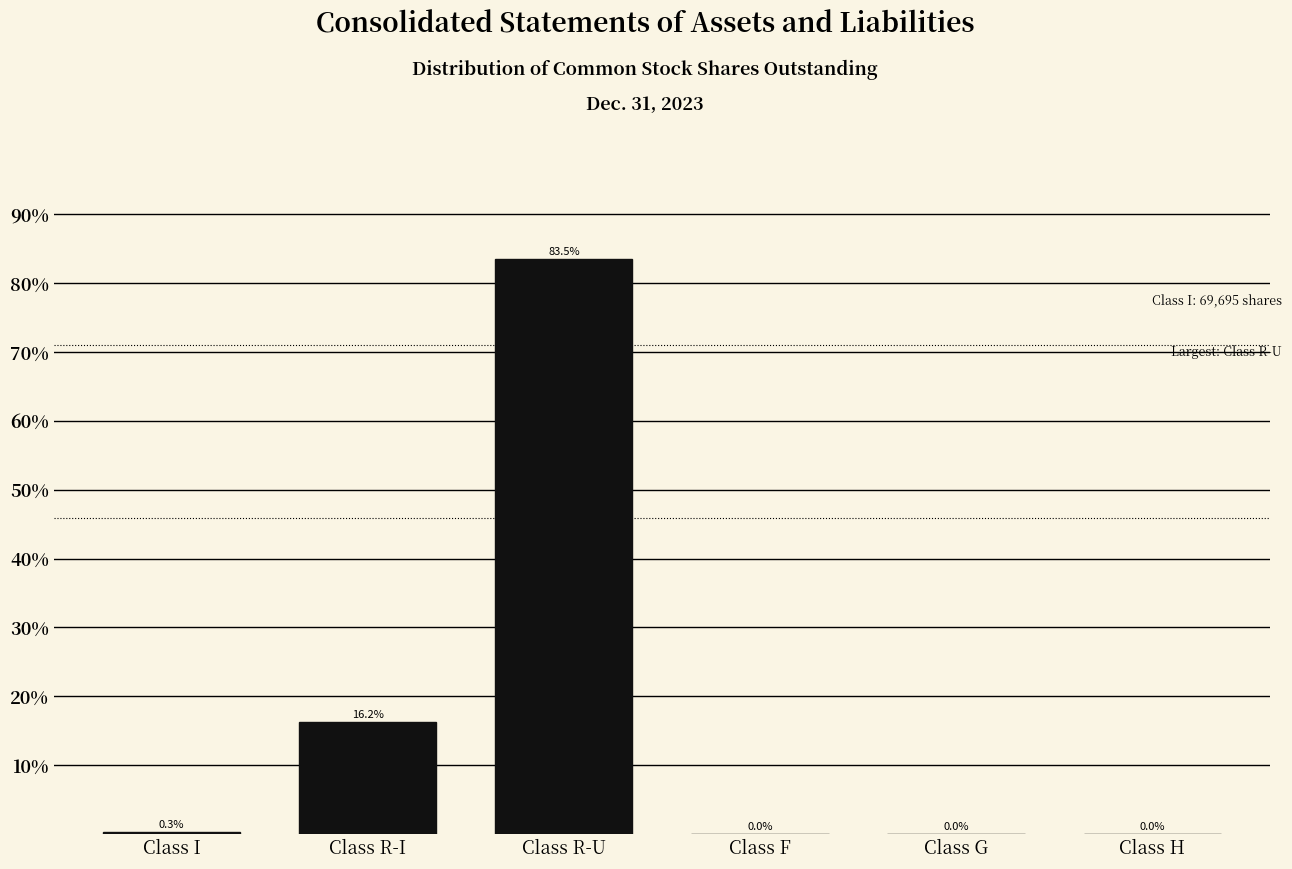

At which label is the value closest to 41?

Class R-I